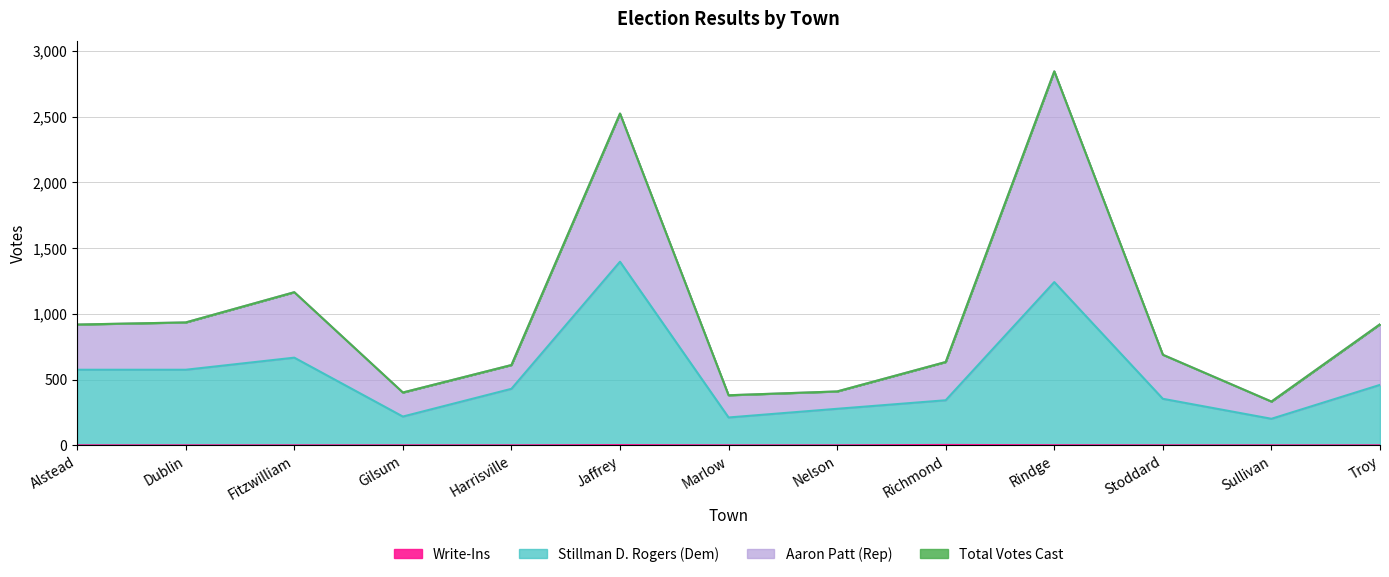

The value of Aaron Patt (Rep) at Sullivan is 333. True or false?

True